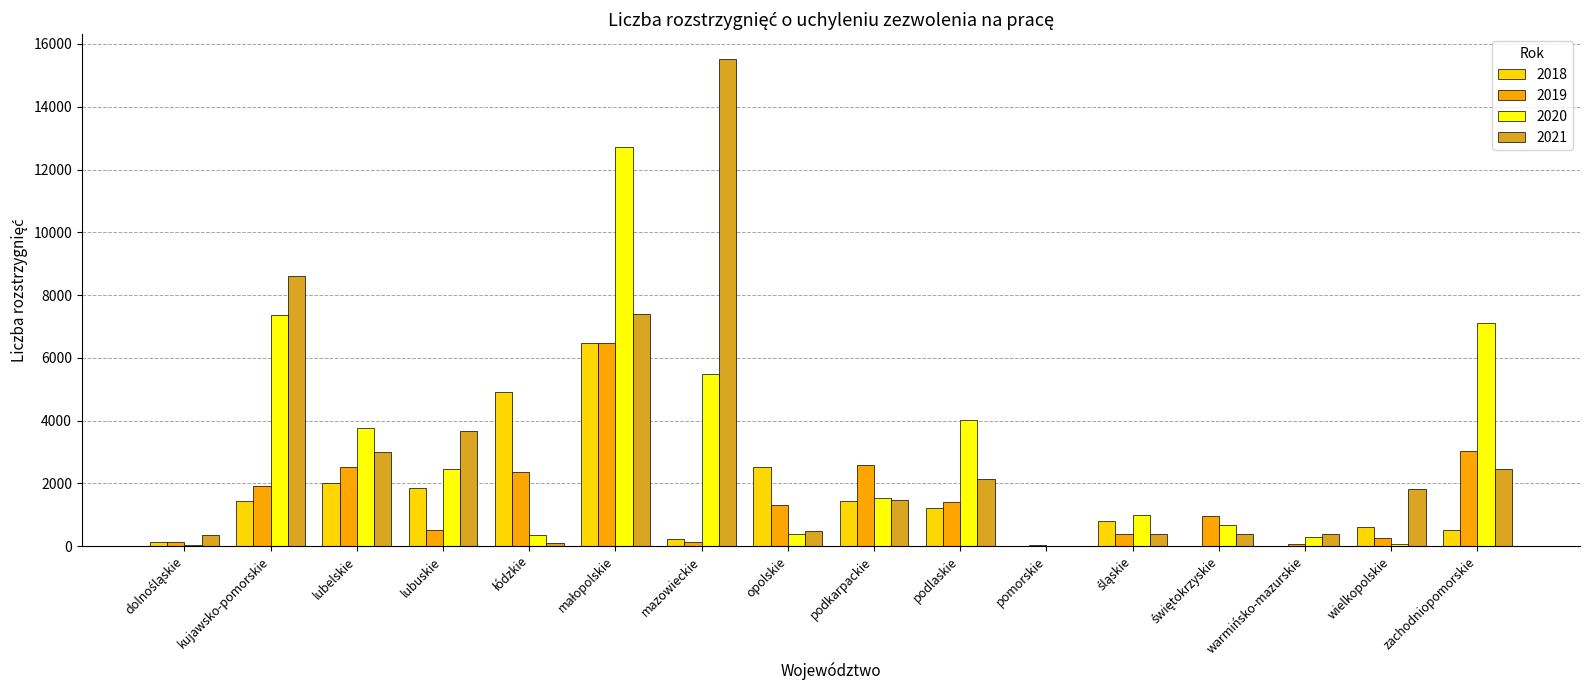

The 2020 series shows 674 at lubuskie. True or false?

False